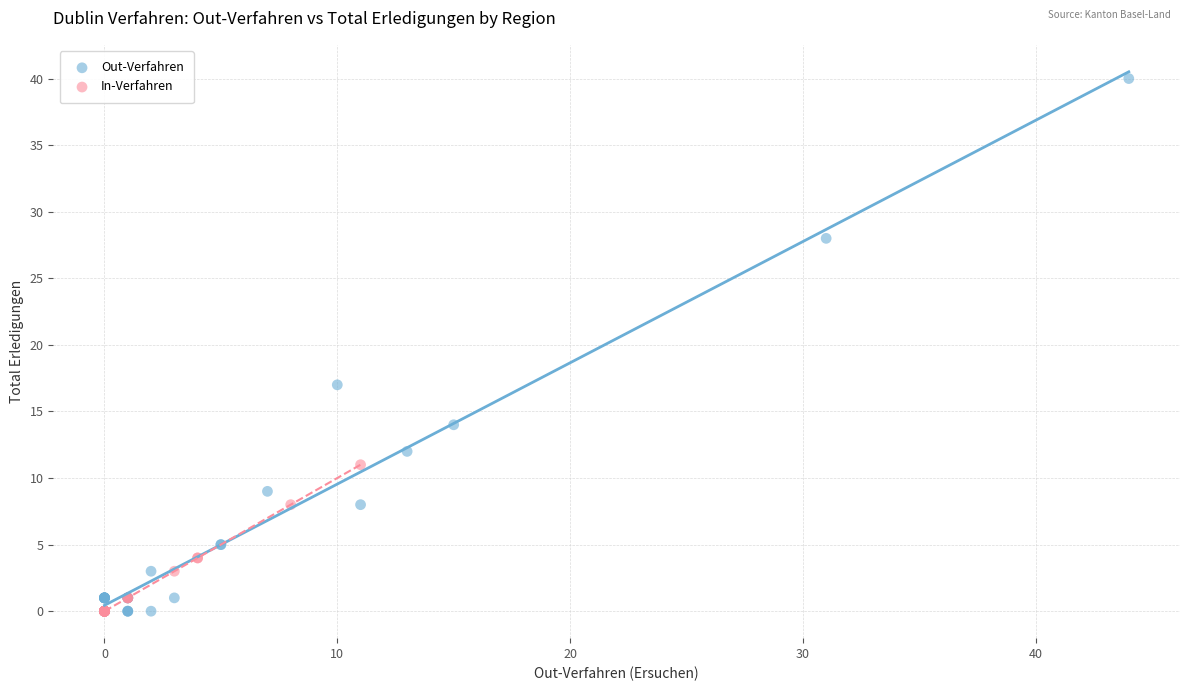

Which series contains the highest Y value?

Out-Verfahren